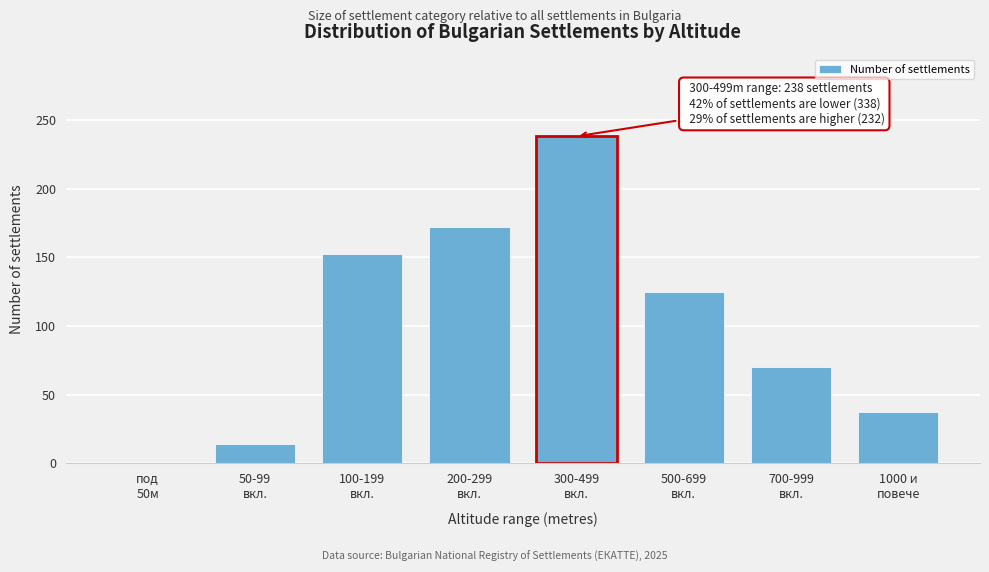

What is the maximum value shown in the chart?

238